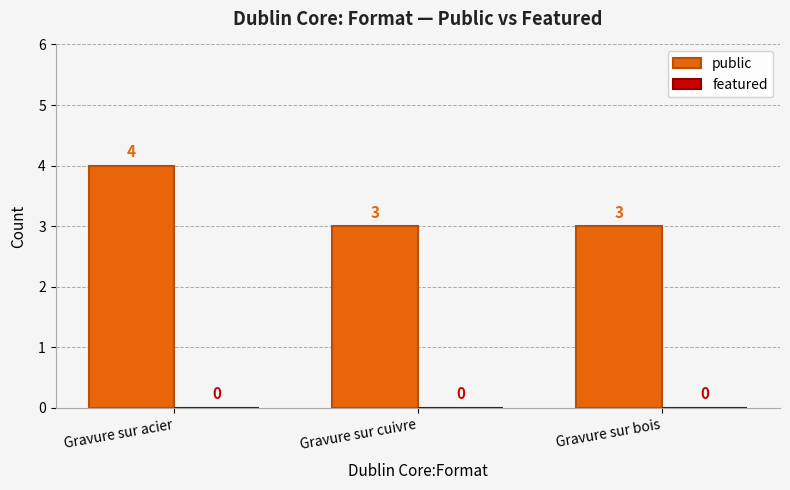

Reading left to right, extract all data points from this chart.

Gravure sur acier=4	Gravure sur cuivre=3	Gravure sur bois=3